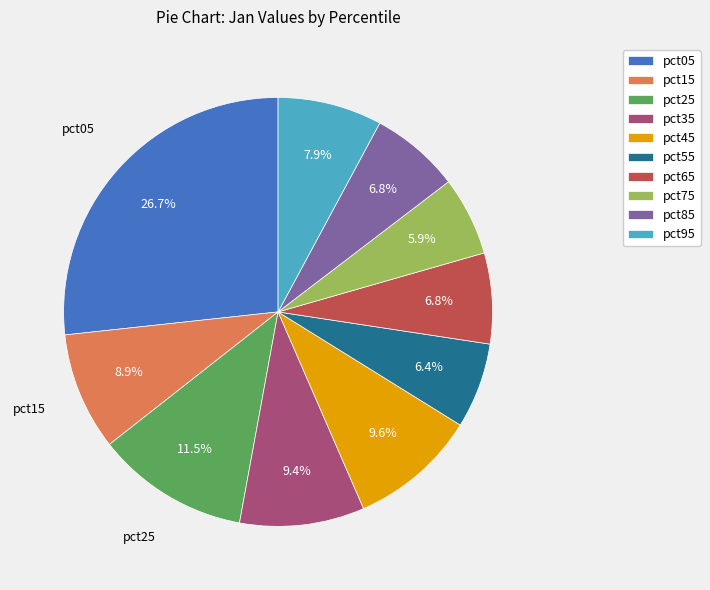

How many segments does this pie chart have?

10